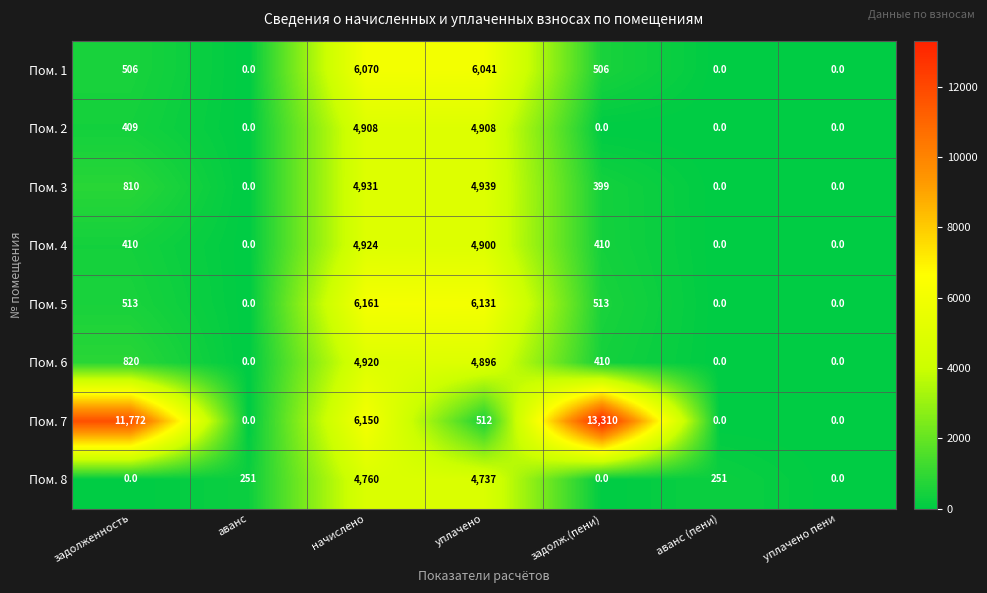

Which label corresponds to the largest value in the chart?

задолж.(пени)